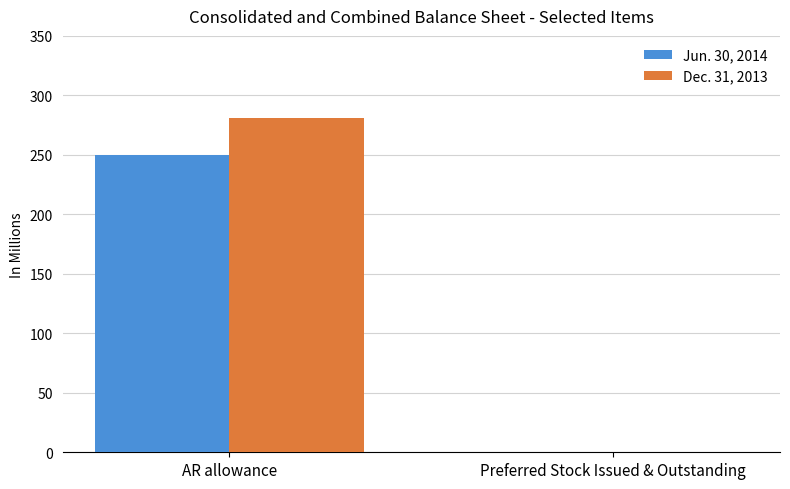

Is the value of Jun. 30, 2014 at AR allowance greater than the value of Dec. 31, 2013 at Preferred Stock Issued & Outstanding?

Yes